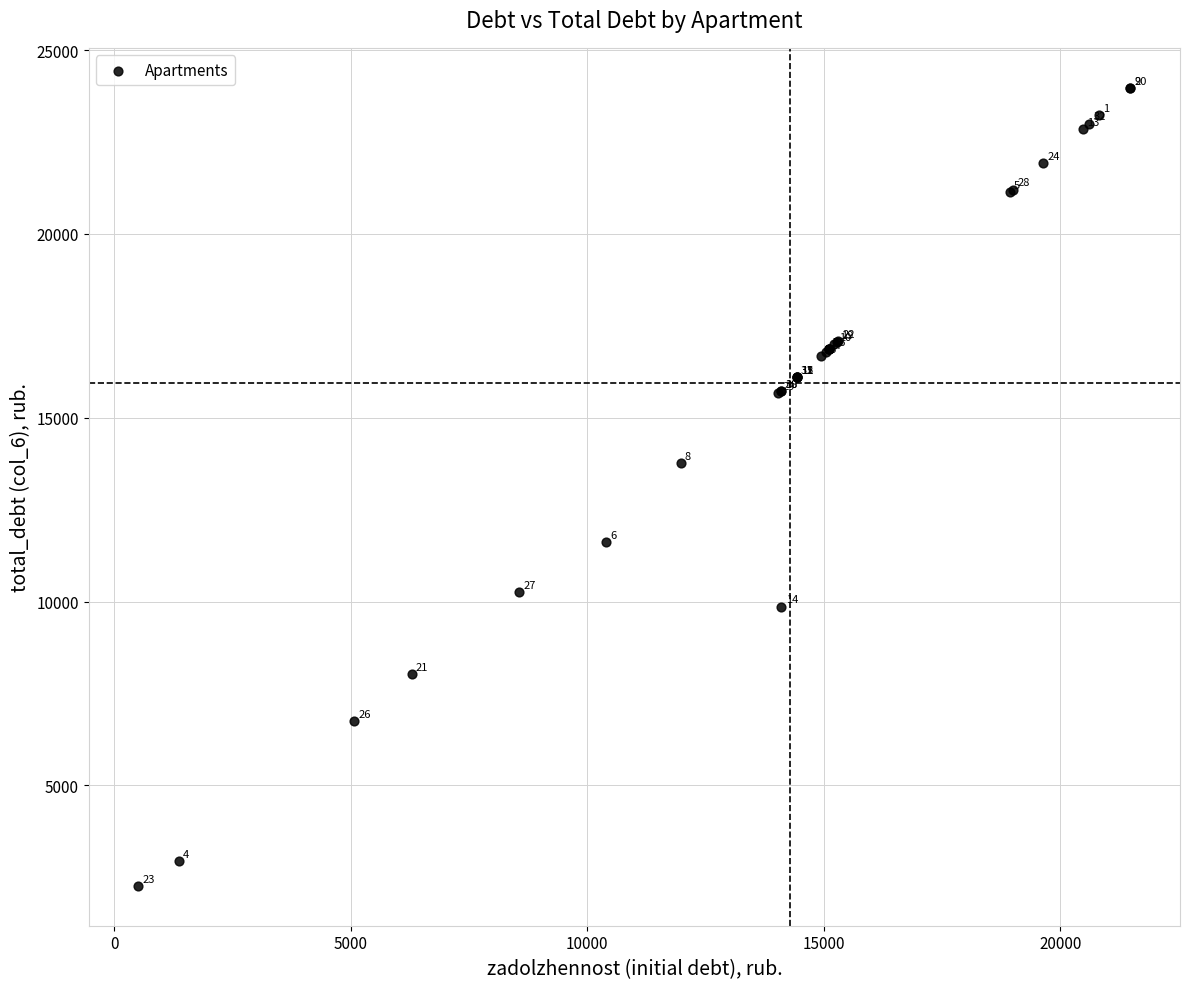

What Y value in the scatter plot is closest to 13122?

13770.3